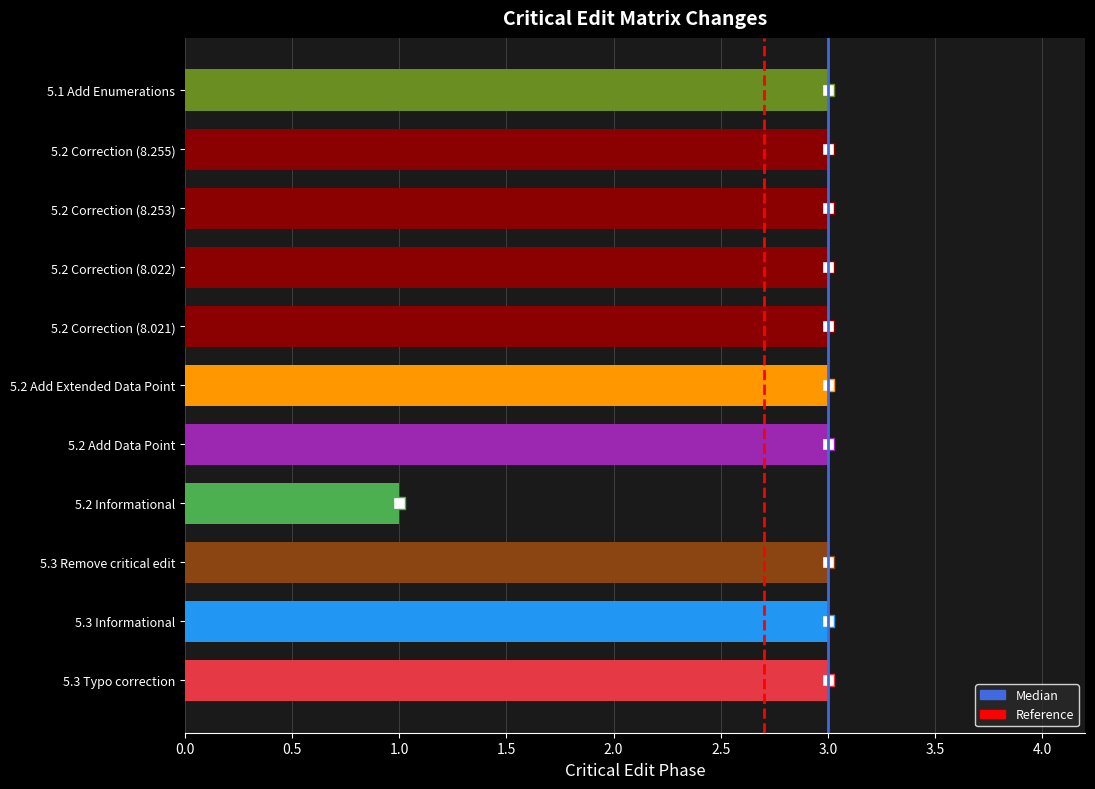

Approximately how many times larger is the value at 5.2 Correction (8.021) compared to 5.2 Add Data Point?

1.0